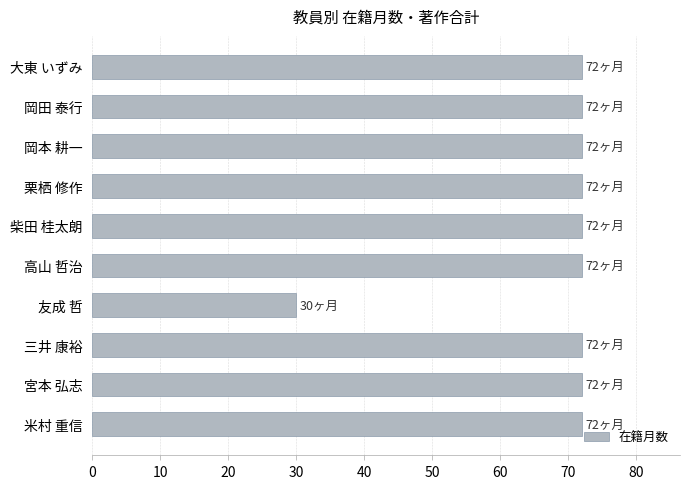

What is the minimum value shown in the chart?

30